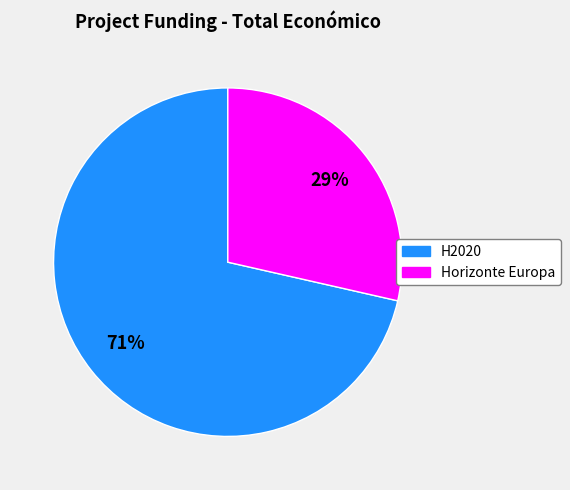

Is there a majority slice in this chart?

Yes